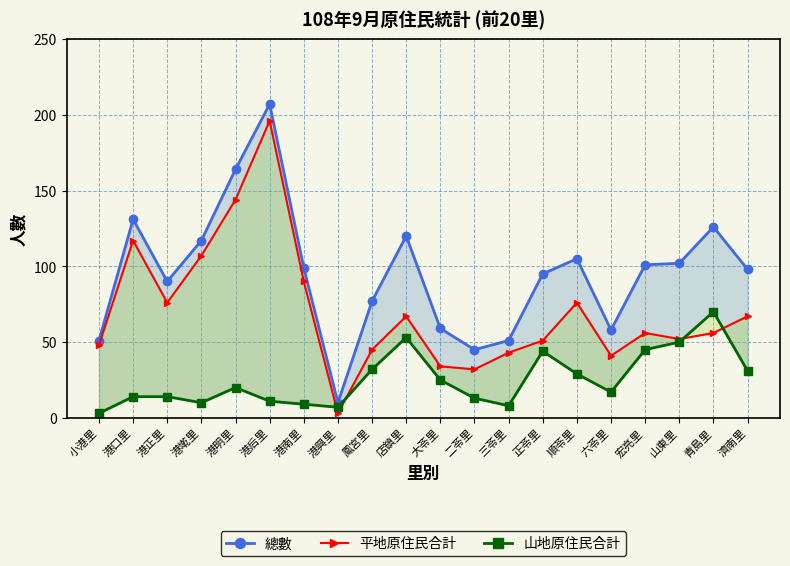

True or false: 平地原住民合計 and 山地原住民合計 cross at least once.

True